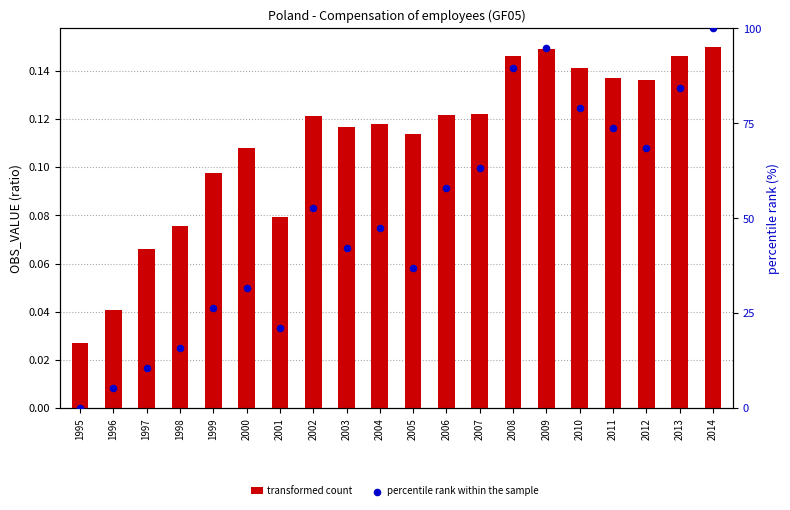

At which category is the sum across all series the highest?

2014